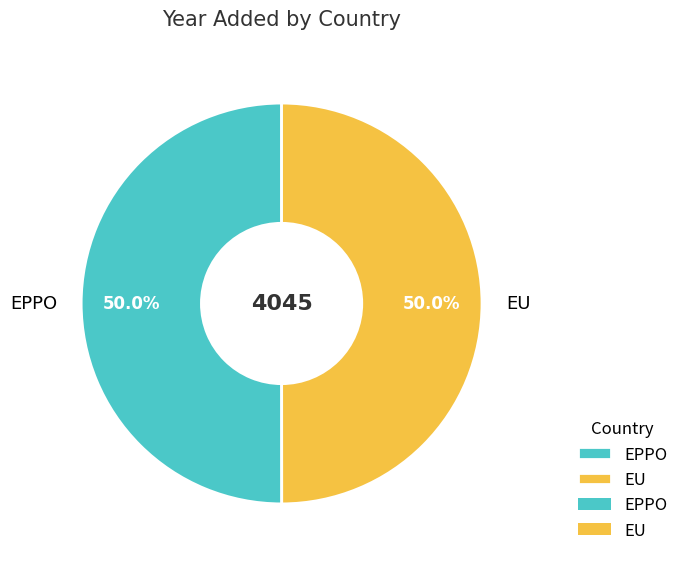

How much of the chart is everything except EU?

50.0%